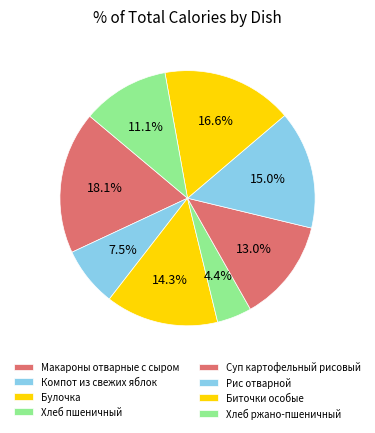

How many slices are in this pie chart?

8